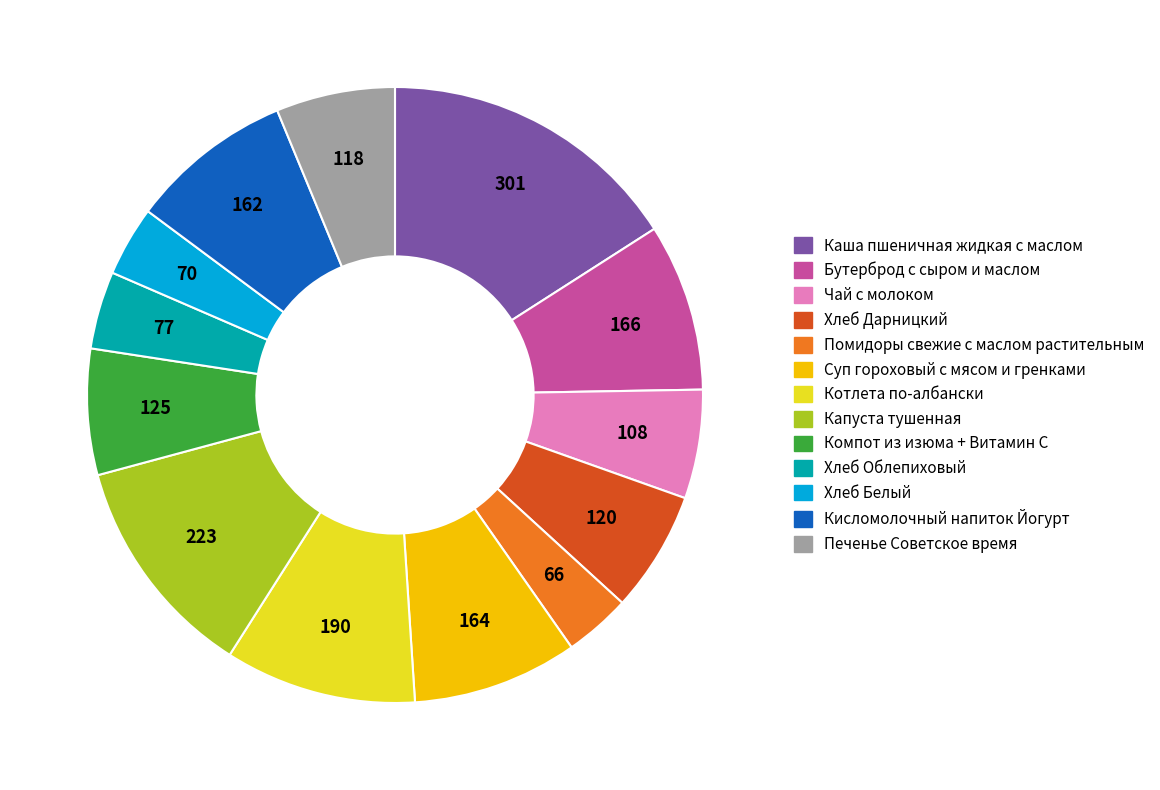

Is the sum of Каша пшеничная жидкая с маслом and Кисломолочный напиток Йогурт greater than half?

No